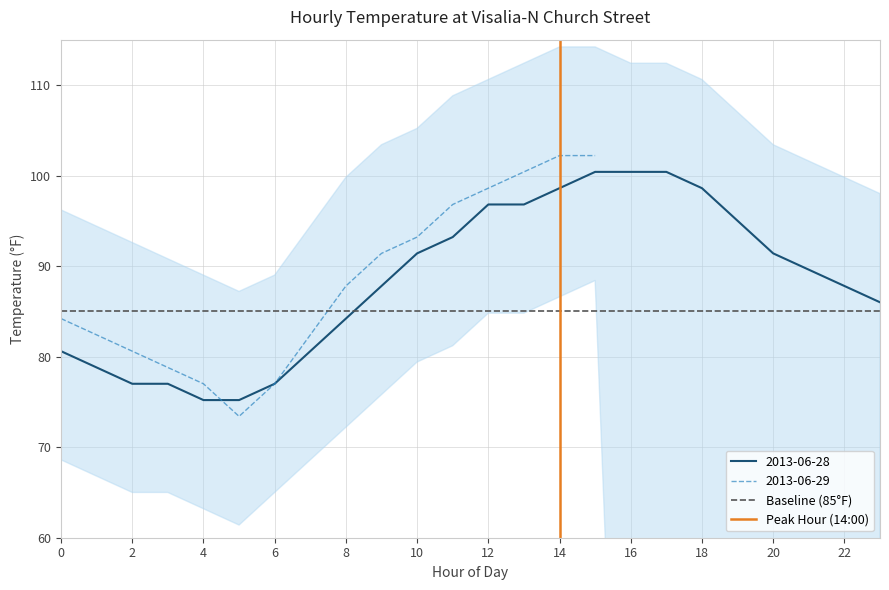

Is it true that 2013-06-28 equals 77.0 at 2?

True